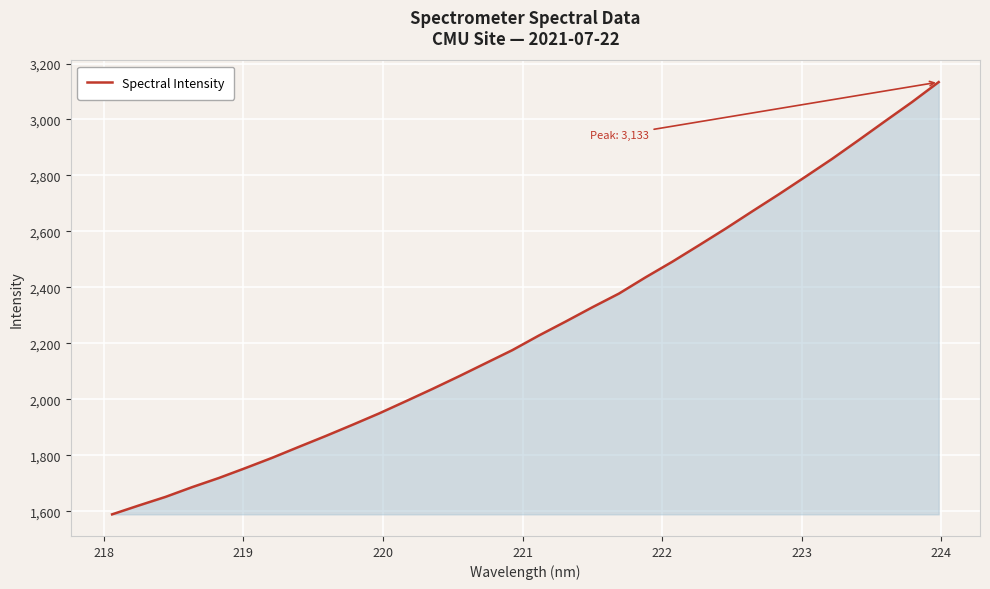

How many lines are shown in the chart?

1